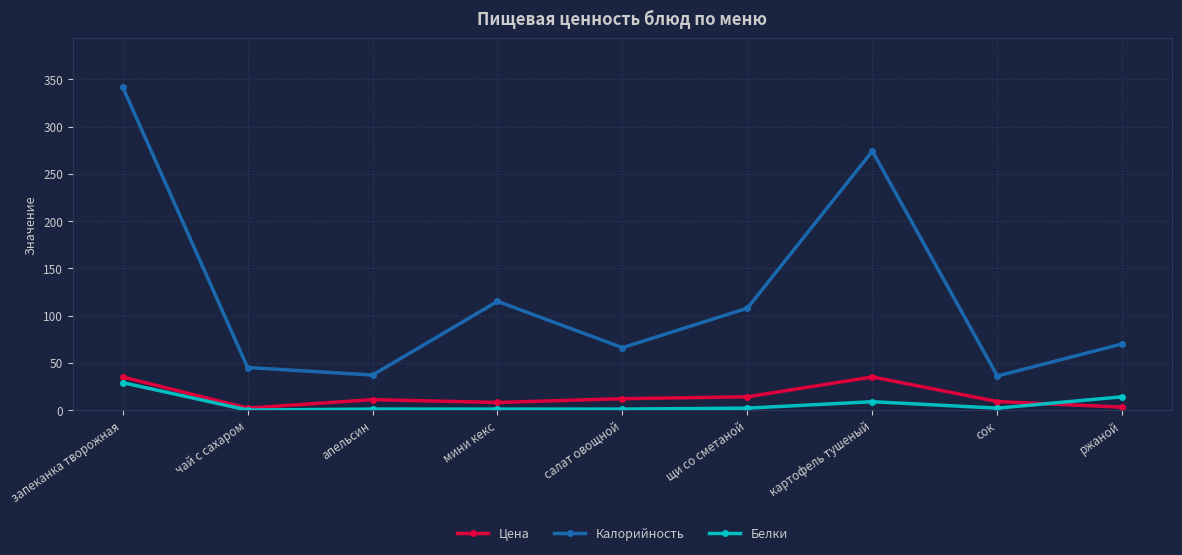

After their last crossing, which series has the higher values: Белки or Цена?

Белки